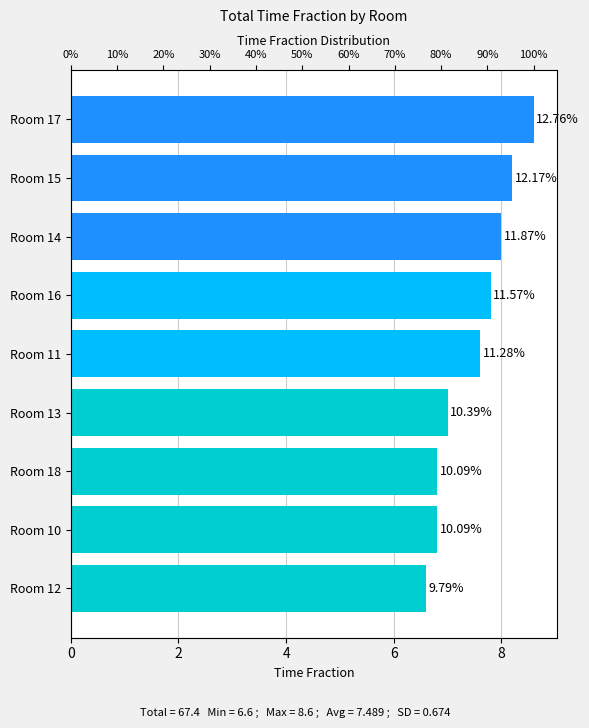

Is it true that the value at Room 16 is 13.1?

False